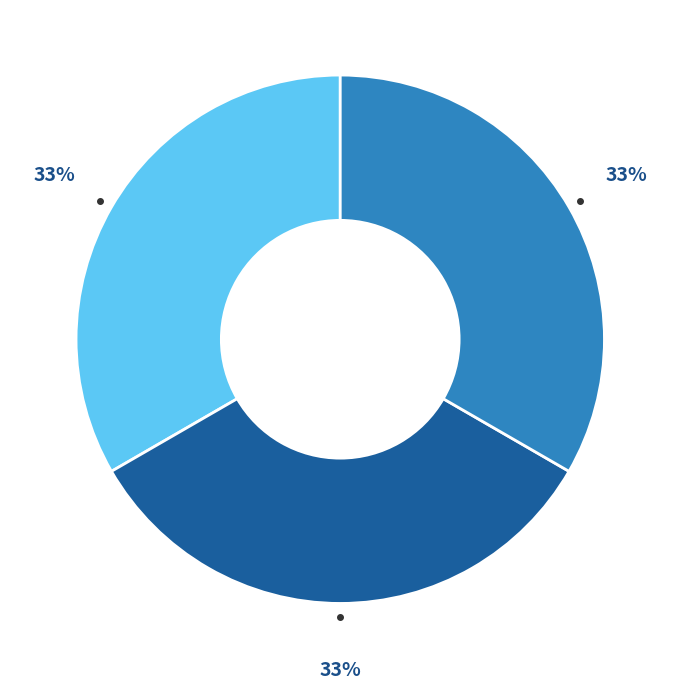

Does any single category account for the majority?

No